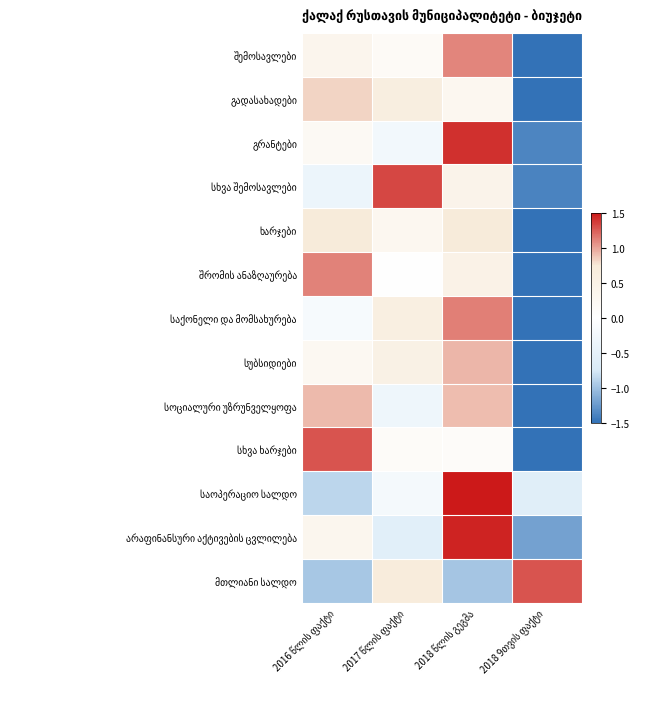

The value of ხარჯები at 2017 წლის ფაქტი is 0.5. True or false?

False